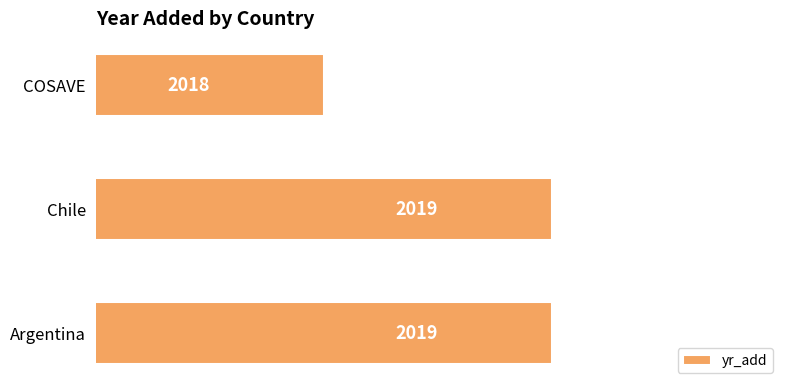

How many data points are less than 2019?

1